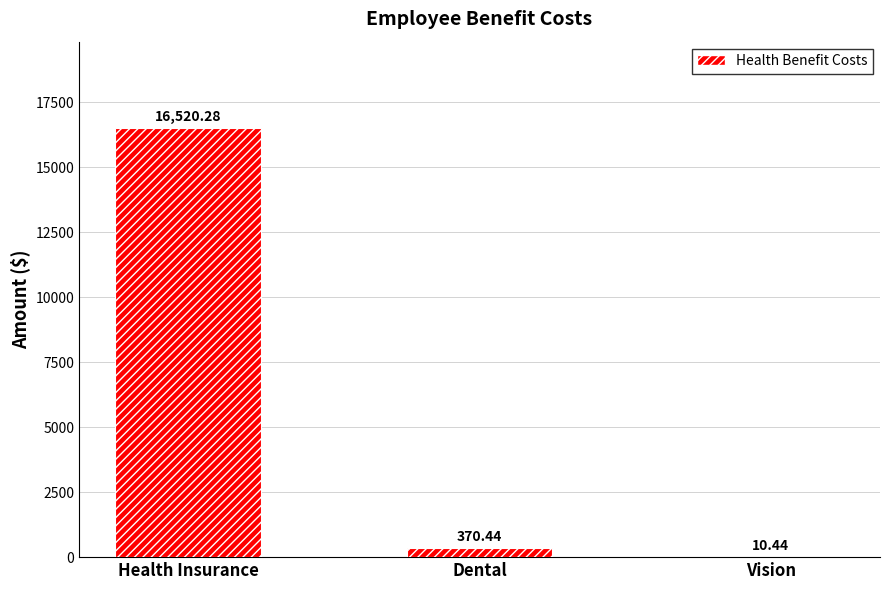

Reading left to right, transcribe all the data shown in this chart.

Health Insurance=16520.3	Dental=370.4	Vision=10.4